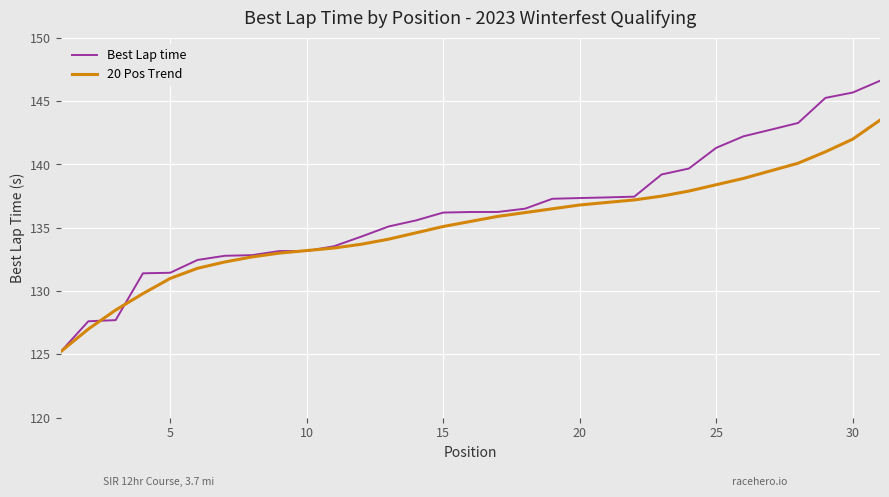

Which series has the widest spread of values?

Best Lap time